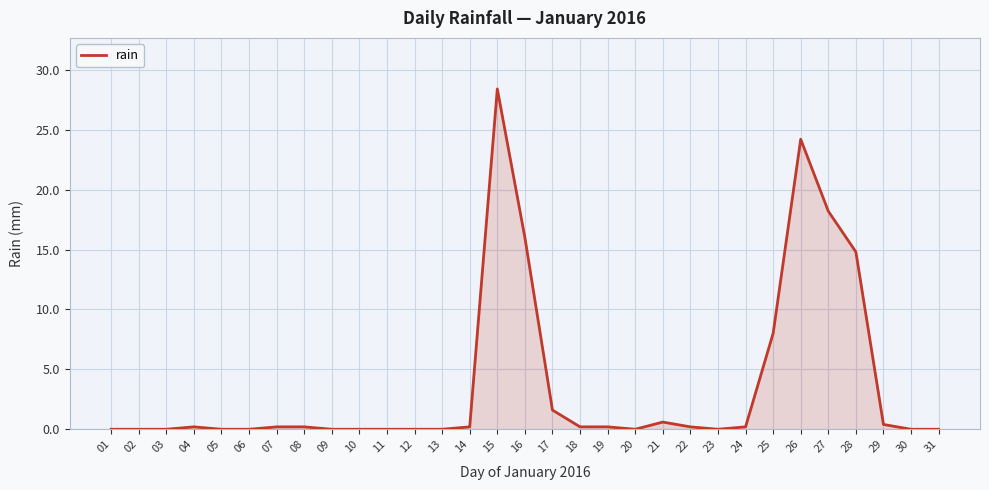

Between 28 and 12, which is larger?

28